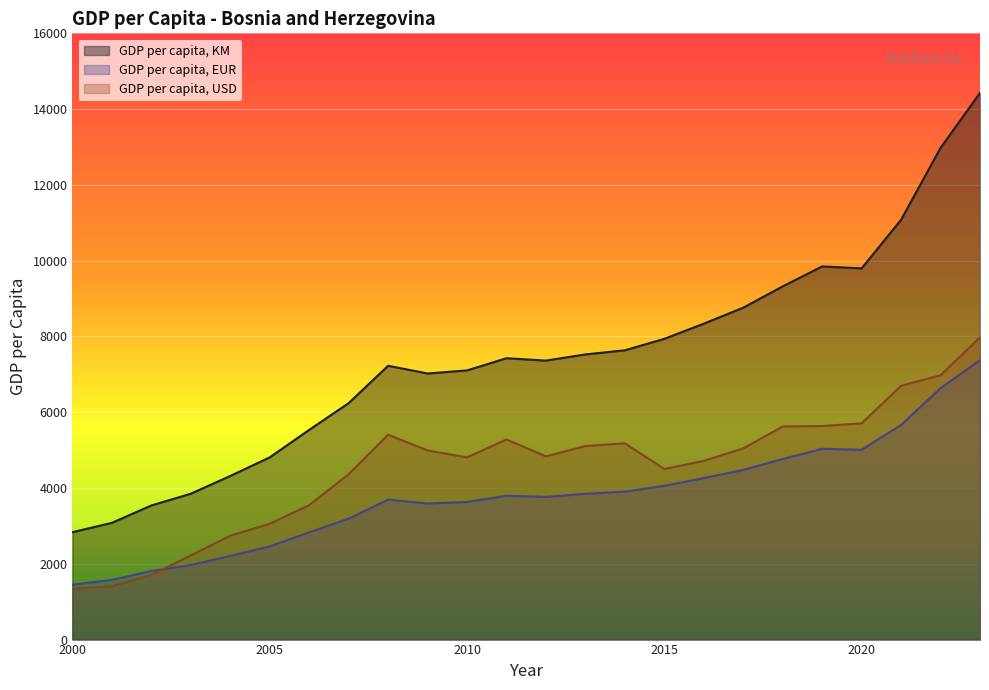

In GDP per capita, KM, how many points are higher than both neighbors (excluding endpoints)?

3